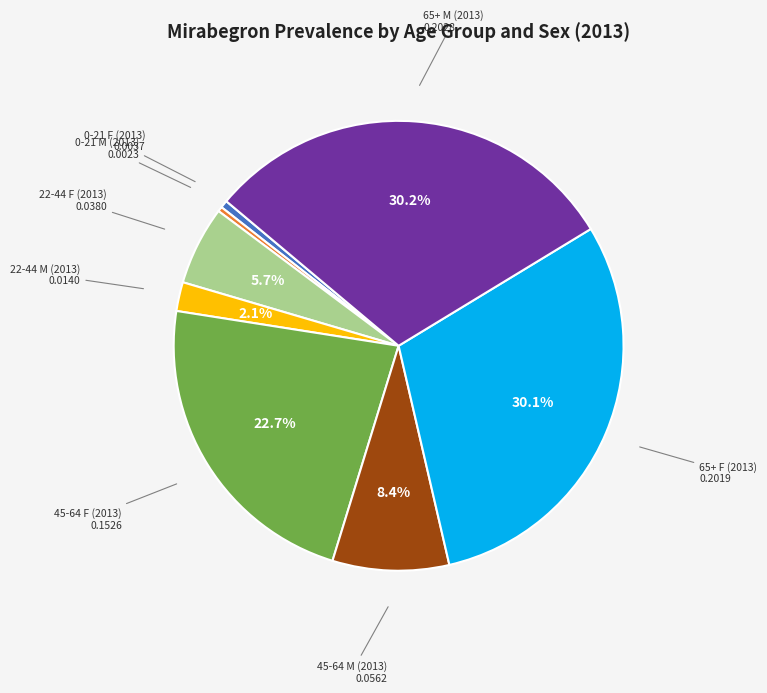

Is there a majority slice in this chart?

No